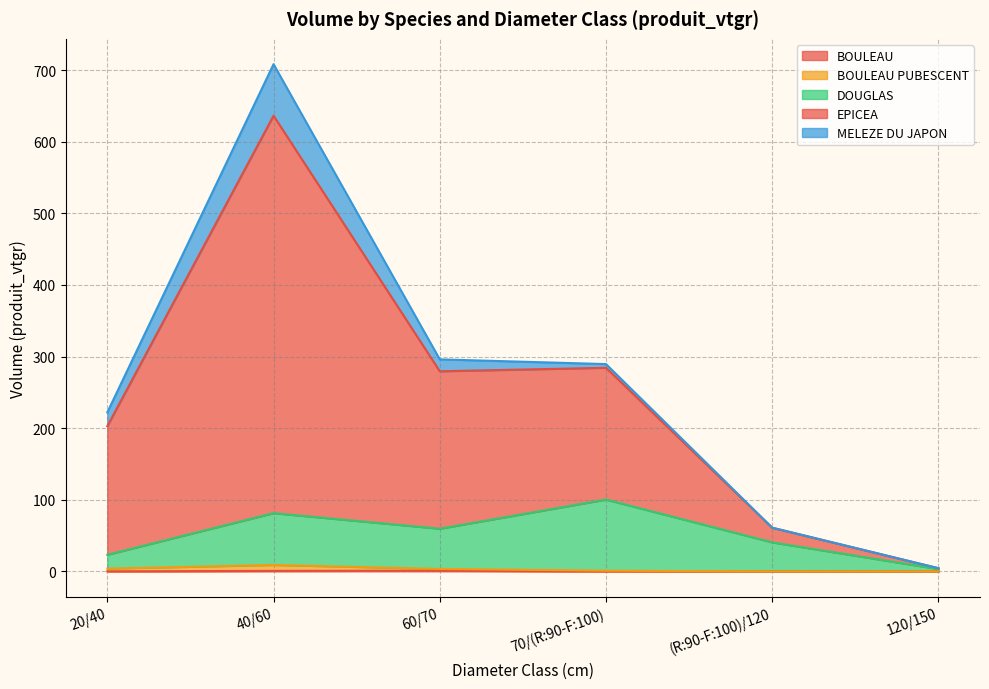

Where does the EPICEA series first go above 289?

40/60